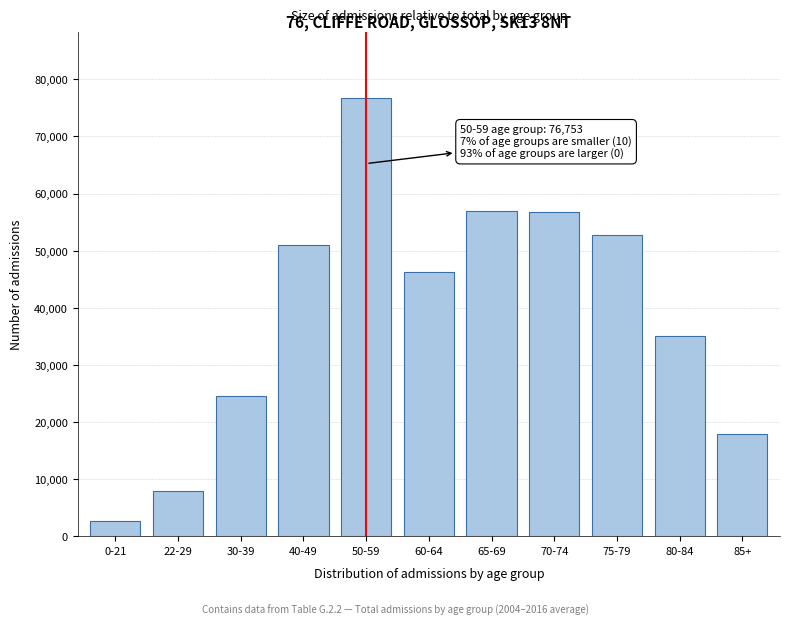

At which label is the value closest to 39716?

80-84